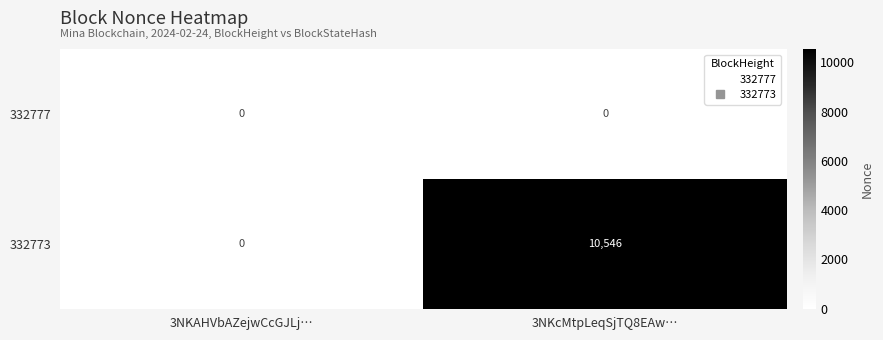

What is the total value across all series at 3NKcMtpLeqSjTQ8EAw…?

10546